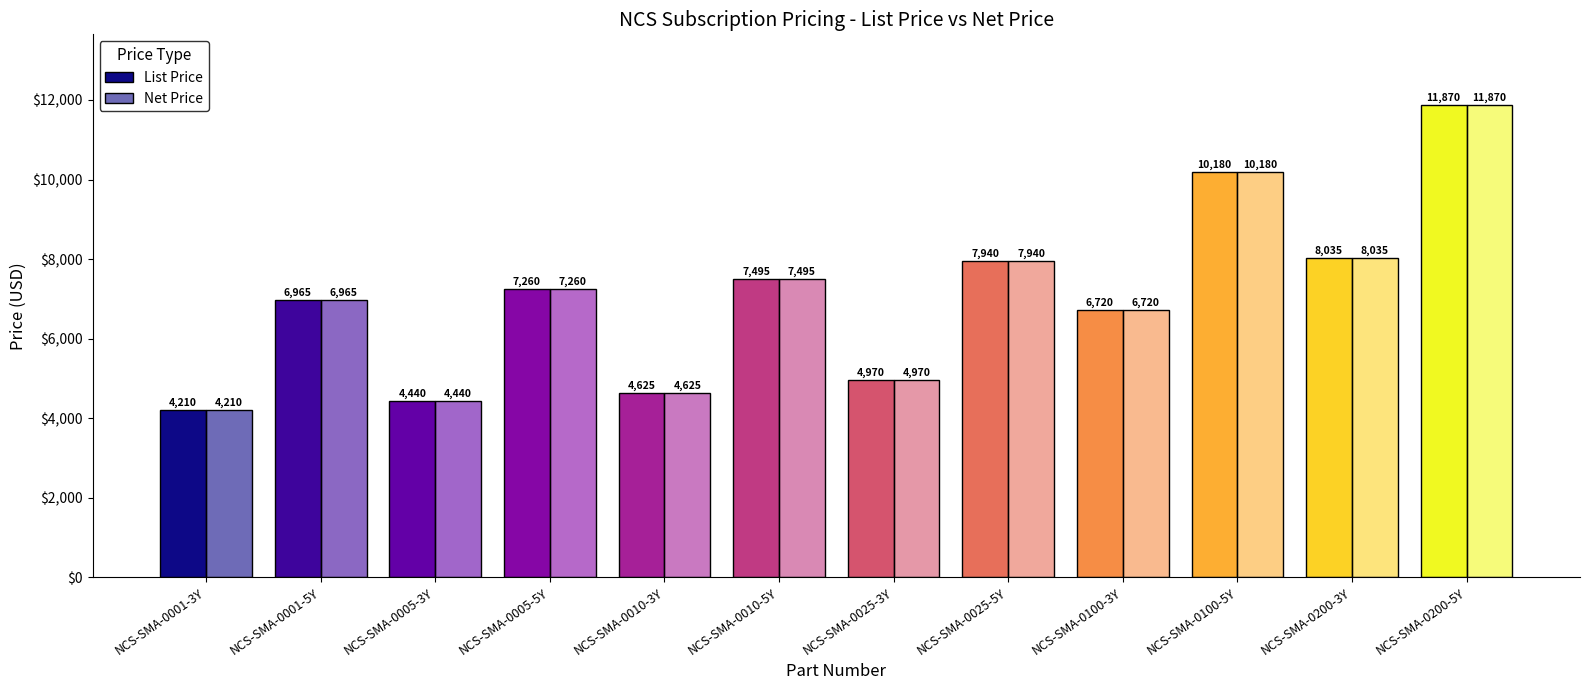

What is the minimum value for List Price?

4210